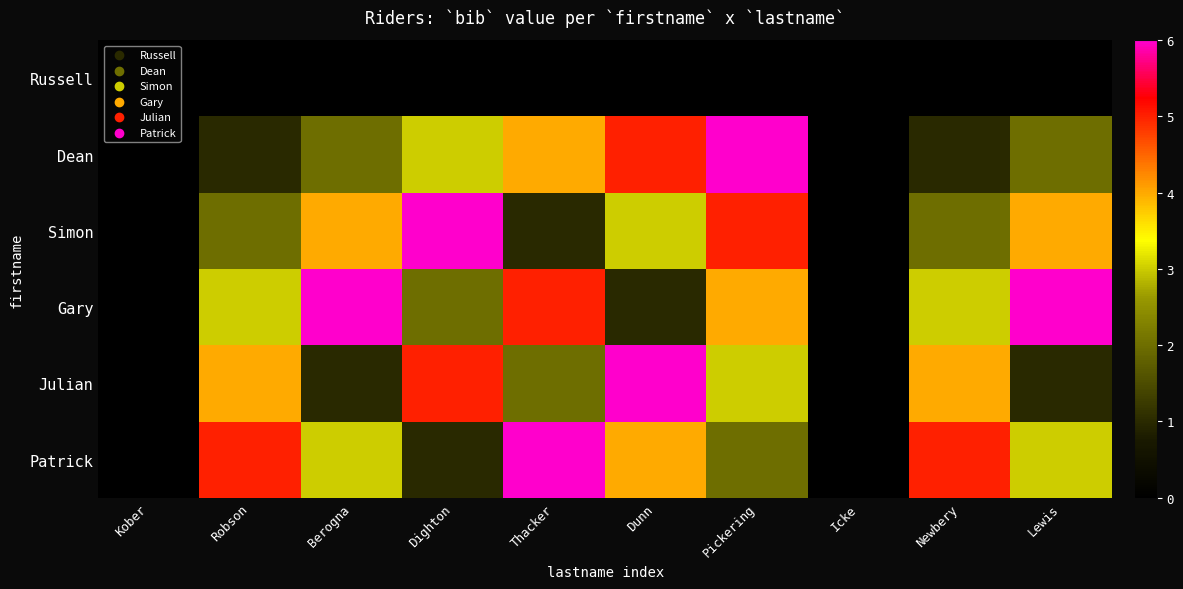

What is the greatest value displayed?

6